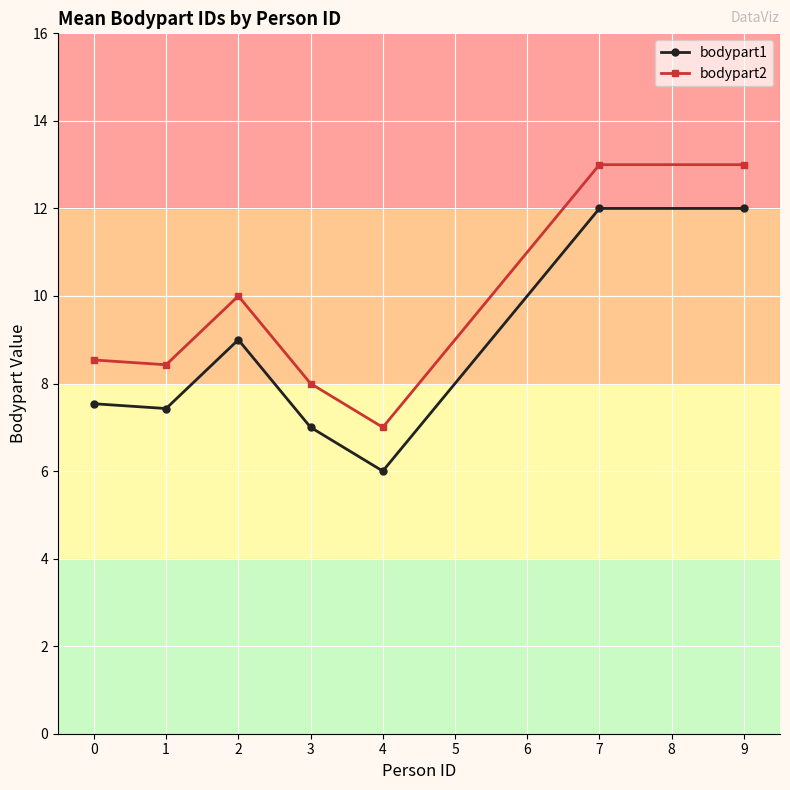

What is the value of the bodypart2 point at the 1st from the left?

8.5